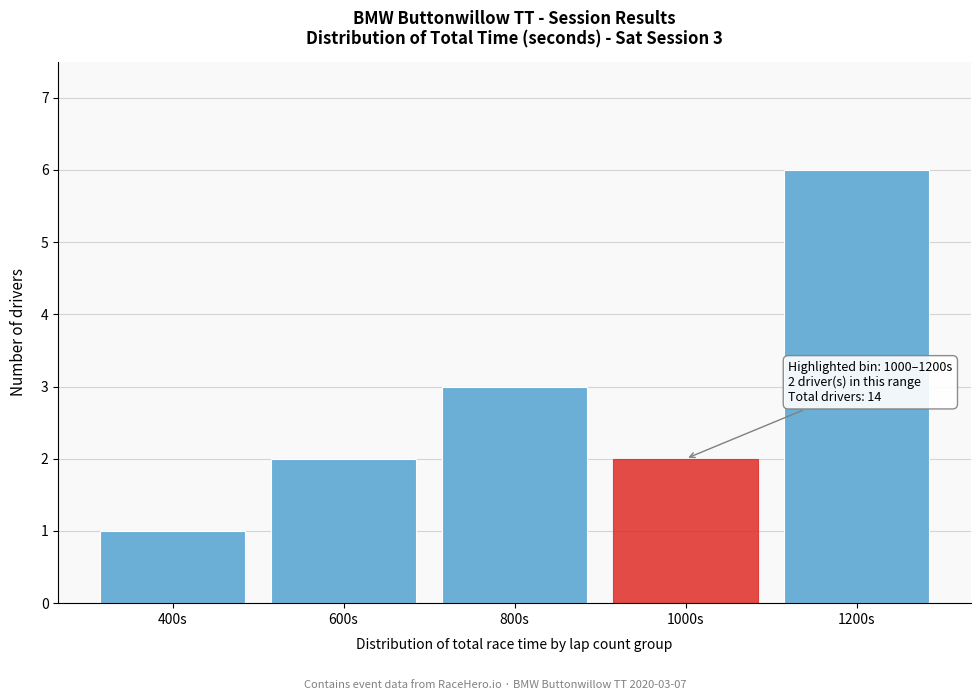

Reading left to right, list all the values displayed in this chart.

1	2	3	2	6